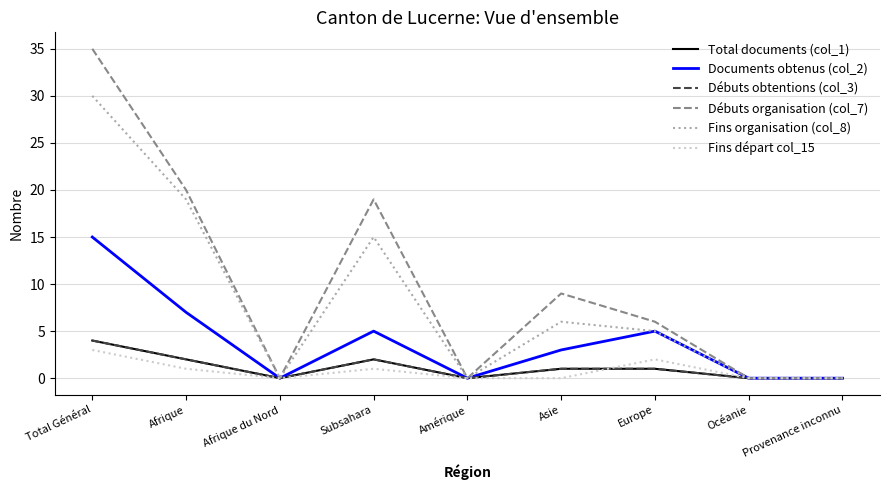

Is this an area chart (filled region under the line)?

No